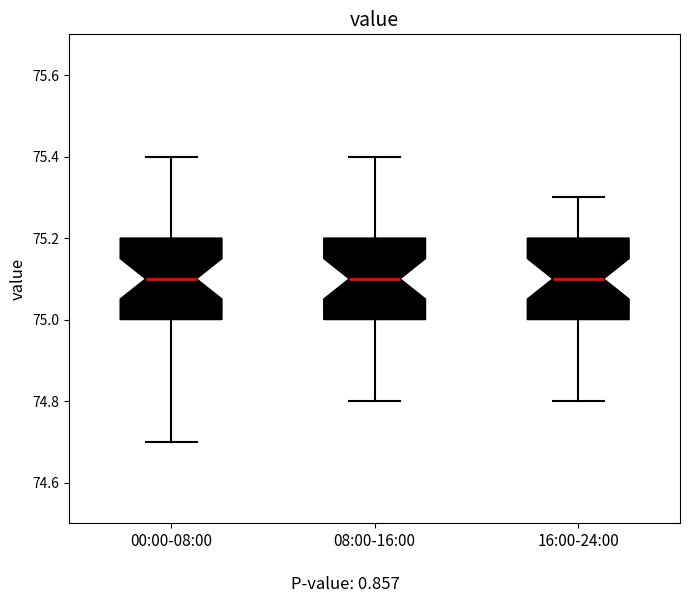

Reading left to right, read every box against the y-axis: the position of its median line, the range the box covers, and the ends of its whiskers. The values are not printed on the chart, so give them approximately, as read against the axis.

00:00-08:00: median 75.1, box 75.0 to 75.2, whiskers 74.7 to 75.4
08:00-16:00: median 75.1, box 75.0 to 75.2, whiskers 74.8 to 75.4
16:00-24:00: median 75.1, box 75.0 to 75.2, whiskers 74.8 to 75.3